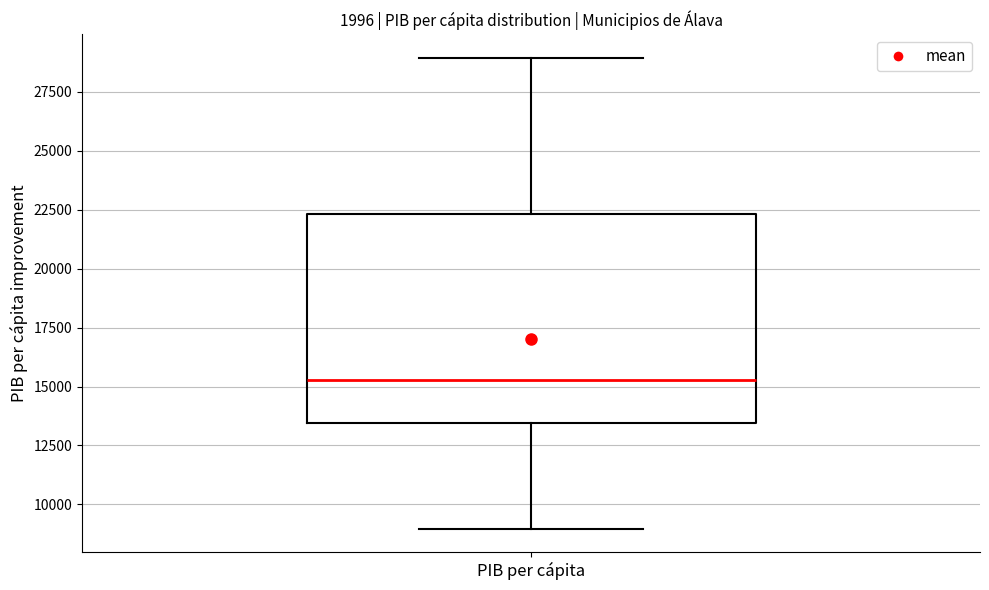

Where does the median line of the box for PIB per cápita sit on the y-axis? The values are not printed on the chart, so give them approximately, as read against the axis.

15500